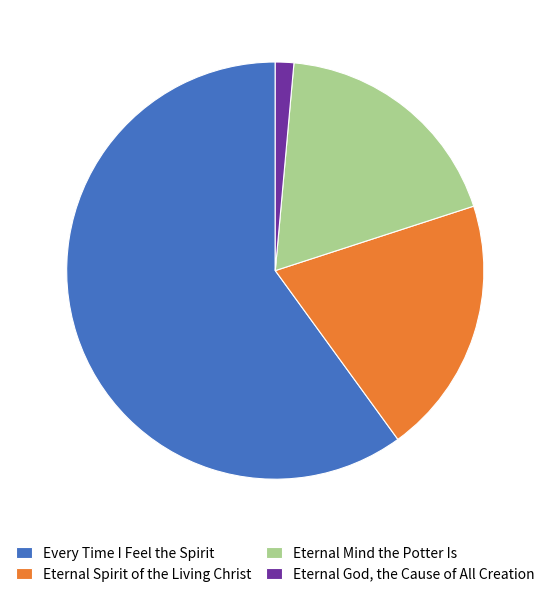

What is the smallest slice in the pie chart?

Eternal God, the Cause of All Creation